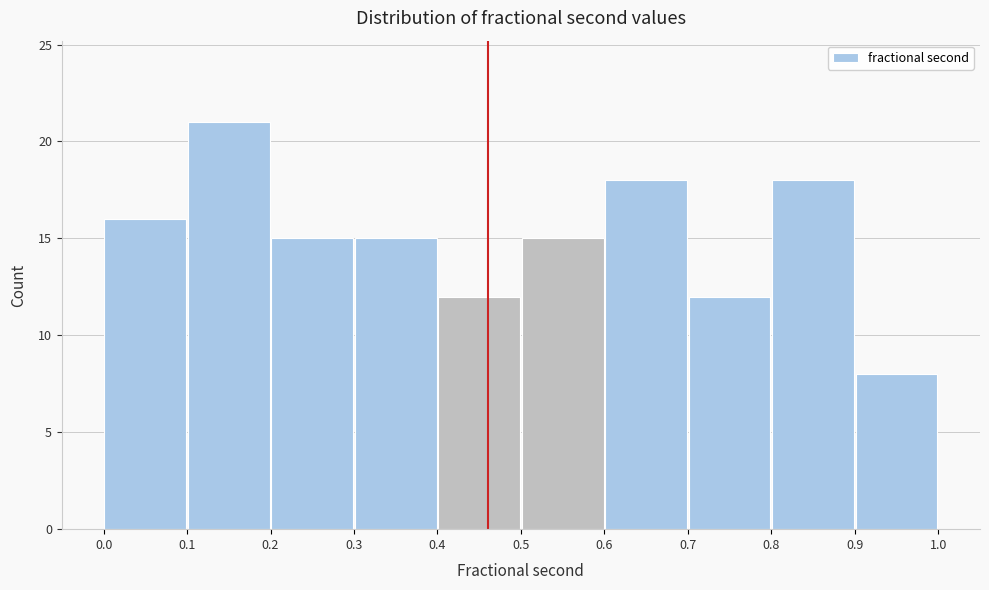

Reading left to right, transcribe this chart: for each bar, give the range it covers on the x-axis and its height. The values are not printed on the chart, so give them approximately, as read against the axis.

0.0 to 0.1: 16
0.1 to 0.2: 21
0.2 to 0.3: 15
0.3 to 0.4: 15
0.4 to 0.5: 12
0.5 to 0.6: 15
0.6 to 0.7: 18
0.7 to 0.8: 12
0.8 to 0.9: 18
0.9 to 1.0: 8